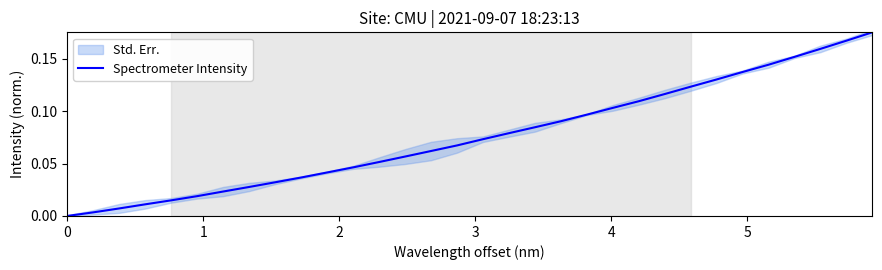

What is the value of the 20th point from the left?

0.1